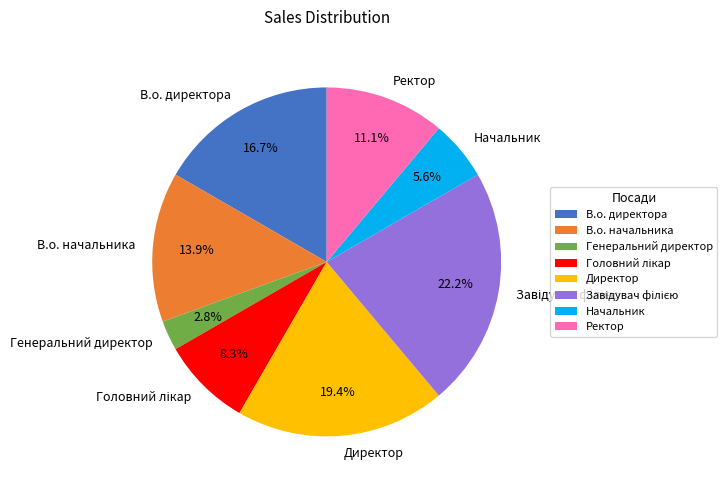

How many segments does this pie chart have?

8